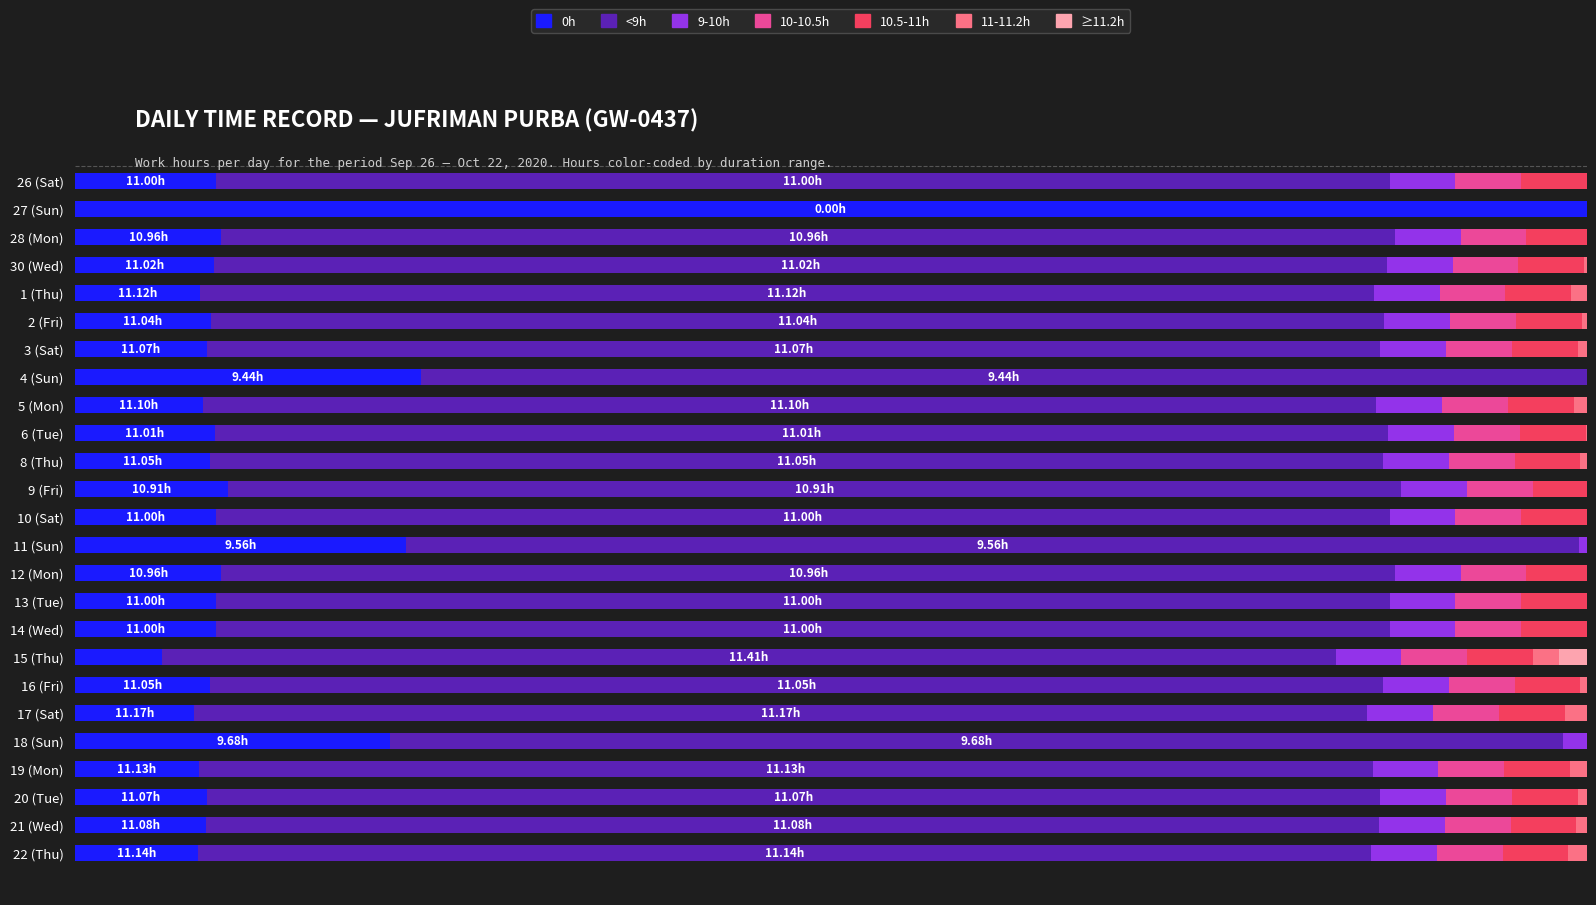

What are all the series names shown in the legend?

0h, <9h, 9-10h, 10-10.5h, 10.5-11h, 11-11.2h, ≥11.2h